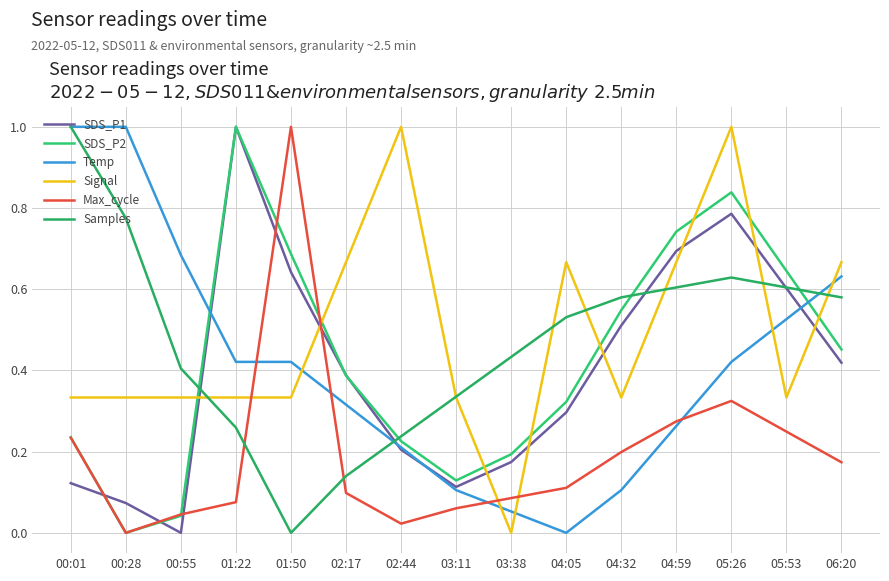

How many lines are shown in the chart?

6